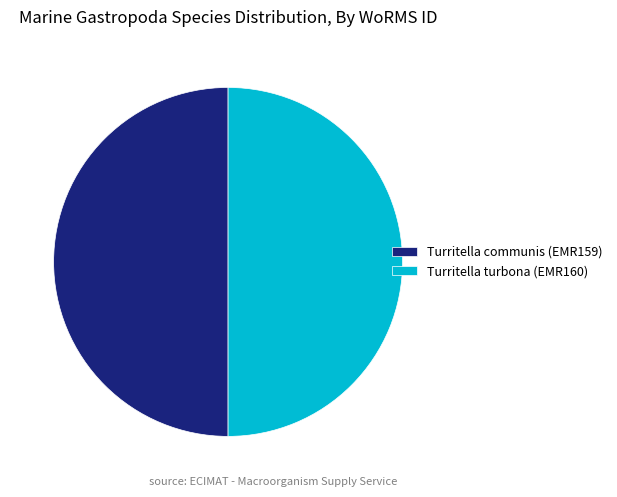

Is it true that Turritella communis (EMR159) is 50% of the pie?

True